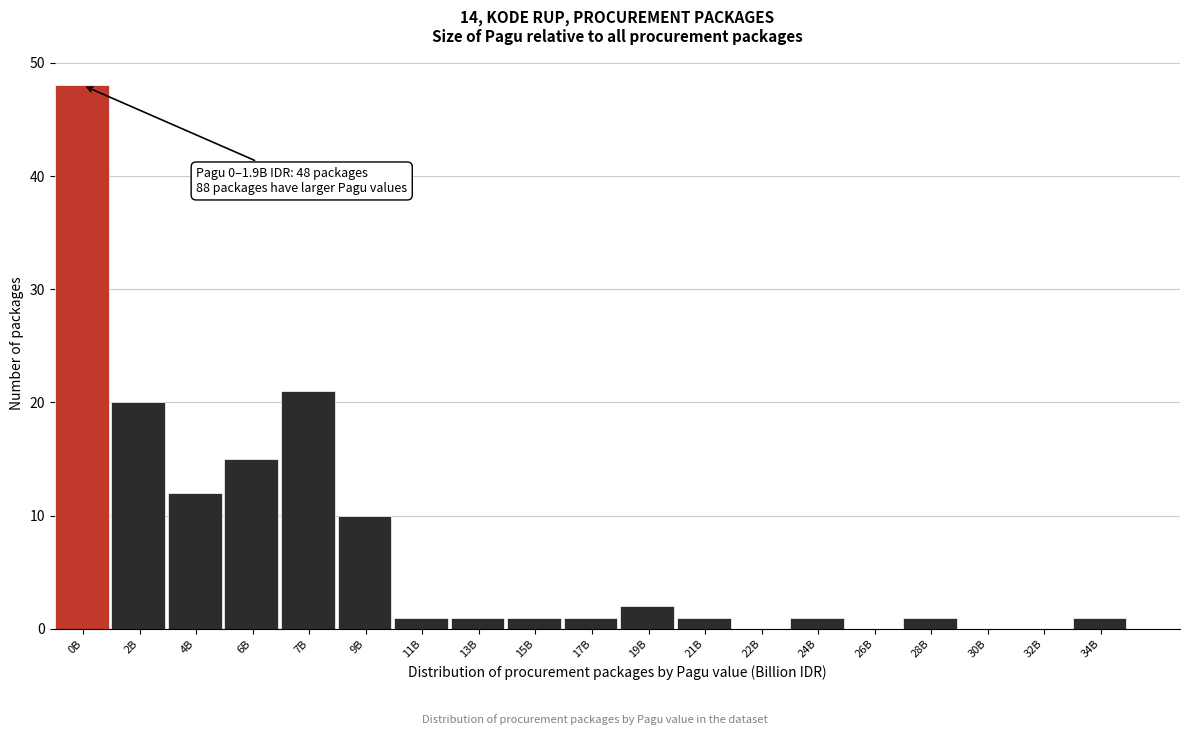

Reading left to right, list all the values displayed in this chart.

0B=48	2B=20	4B=12	6B=15	7B=21	9B=10	11B=1	13B=1	15B=1	17B=1	19B=2	21B=1	22B=0	24B=1	26B=0	28B=1	30B=0	32B=0	34B=1